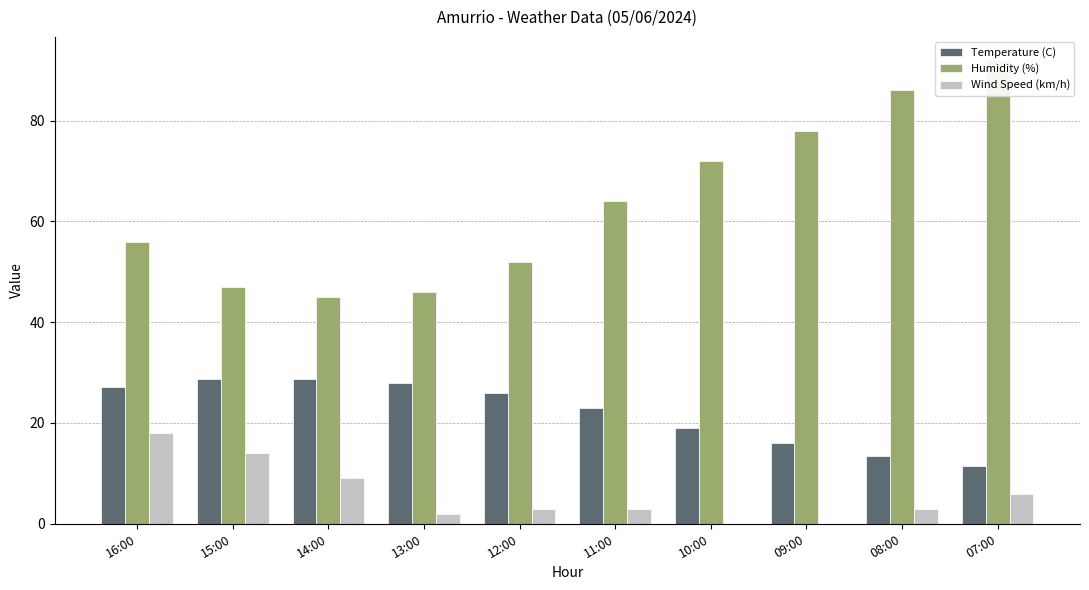

Which series has the largest range (max minus min)?

Humidity (%)